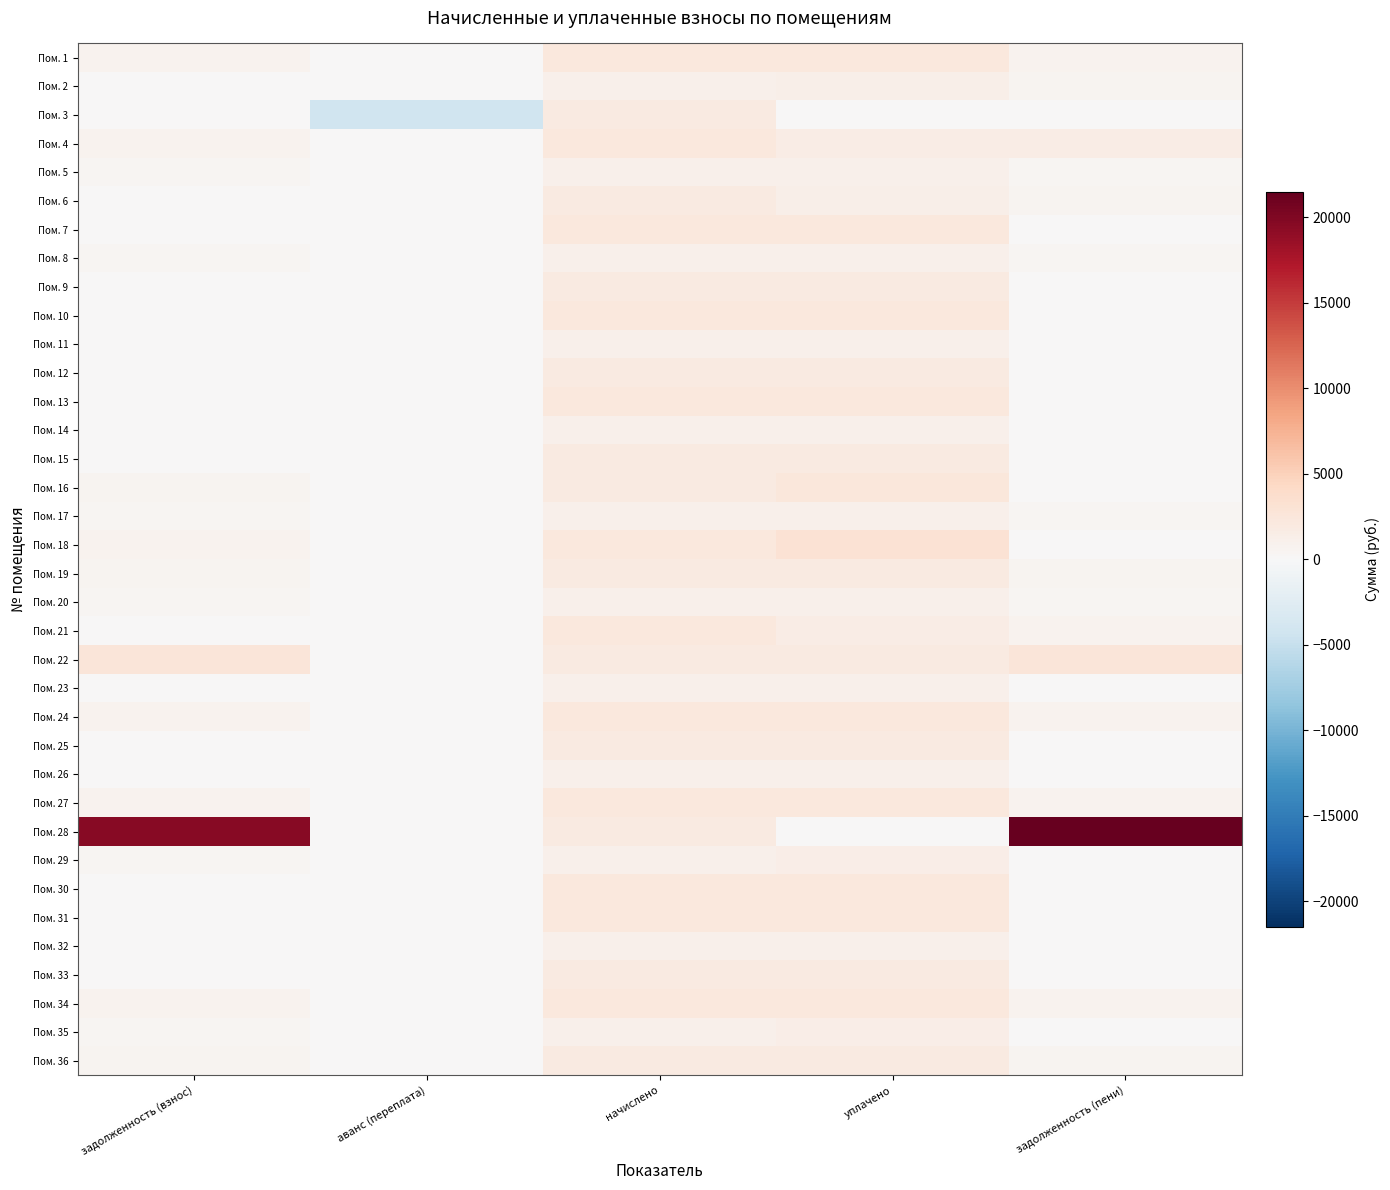

Rank the series by their maximum value, from lowest to highest.

Пом. 5, Пом. 8, Пом. 11, Пом. 14, Пом. 20, Пом. 23, Пом. 26, Пом. 17, Пом. 32, Пом. 2, Пом. 29, Пом. 35, Пом. 33, Пом. 25, Пом. 36, Пом. 3, Пом. 6, Пом. 9, Пом. 12, Пом. 15, Пом. 19, Пом. 24, Пом. 4, Пом. 7, Пом. 10, Пом. 13, Пом. 1, Пом. 21, Пом. 27, Пом. 30, Пом. 31, Пом. 34, Пом. 16, Пом. 22, Пом. 18, Пом. 28